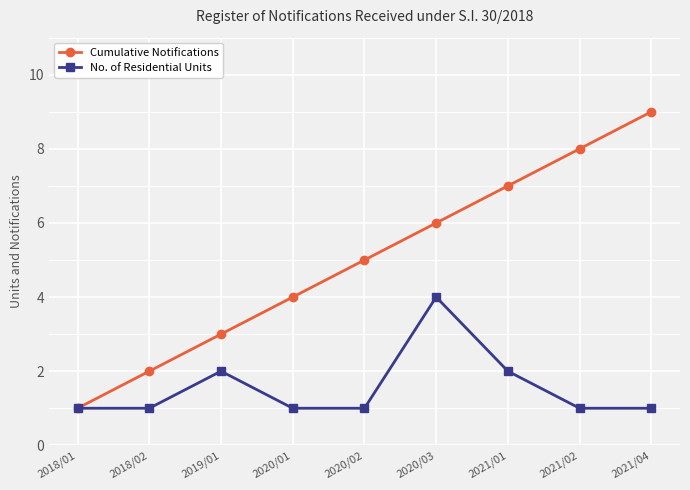

What is the value of the No. of Residential Units point at the 5th from the left?

1